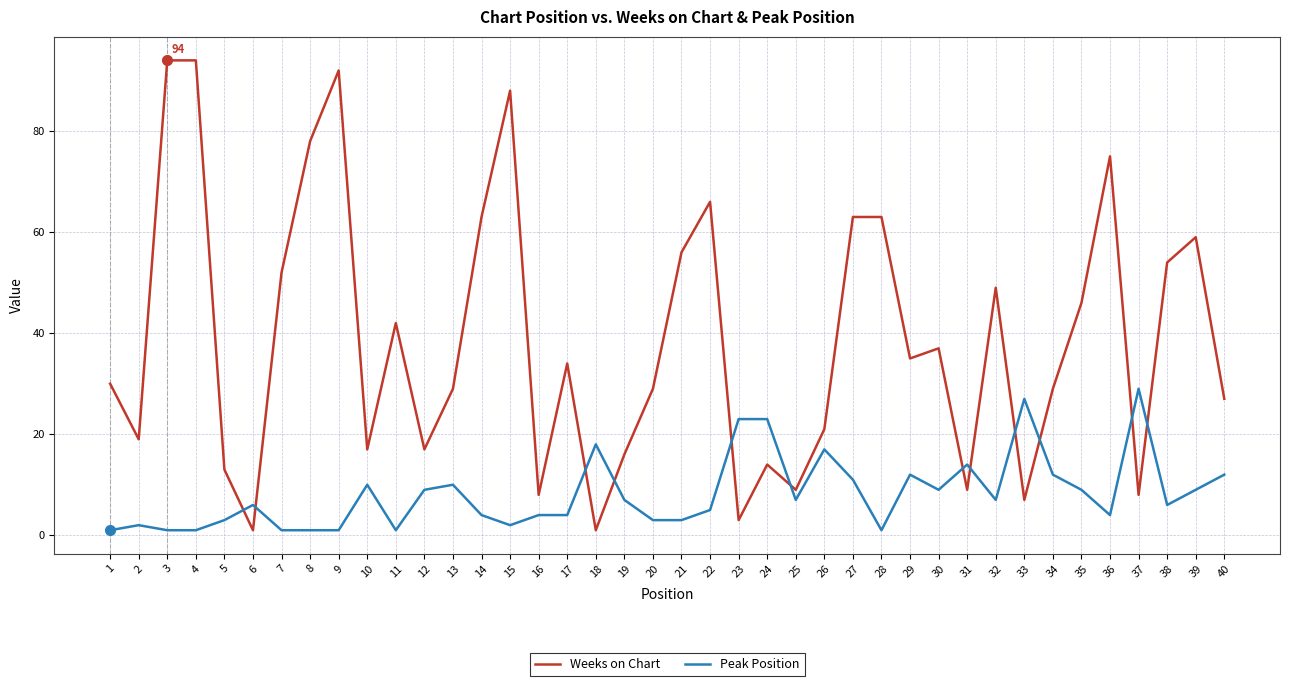

At 22, list the series in order from smallest to largest.

Peak Position, Weeks on Chart